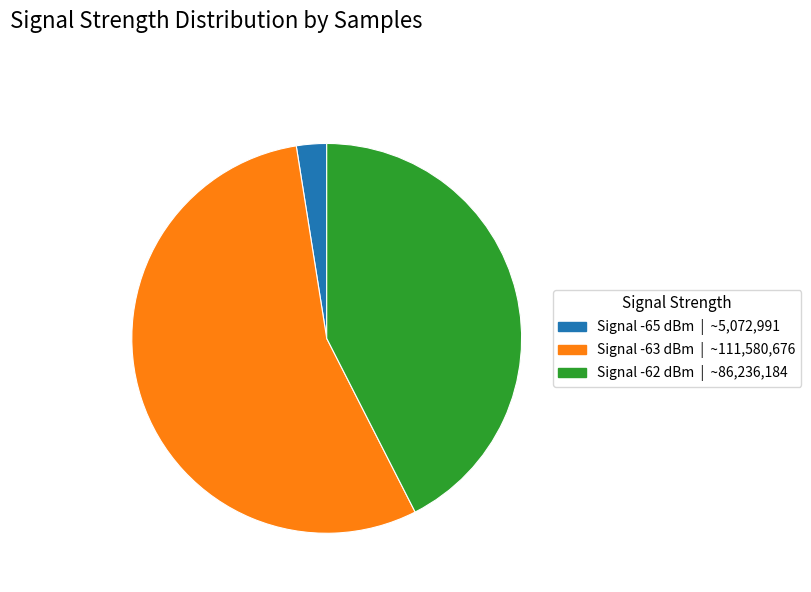

Is there a majority slice in this chart?

Yes